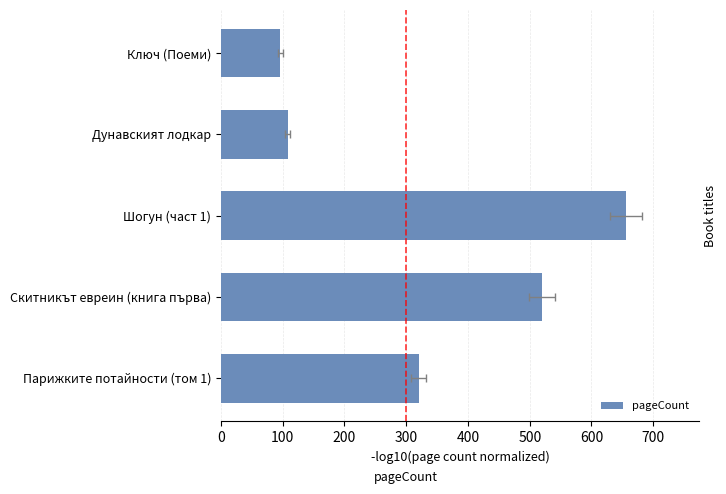

Reading right to left, extract all data points from this chart.

320	520	656	108	96